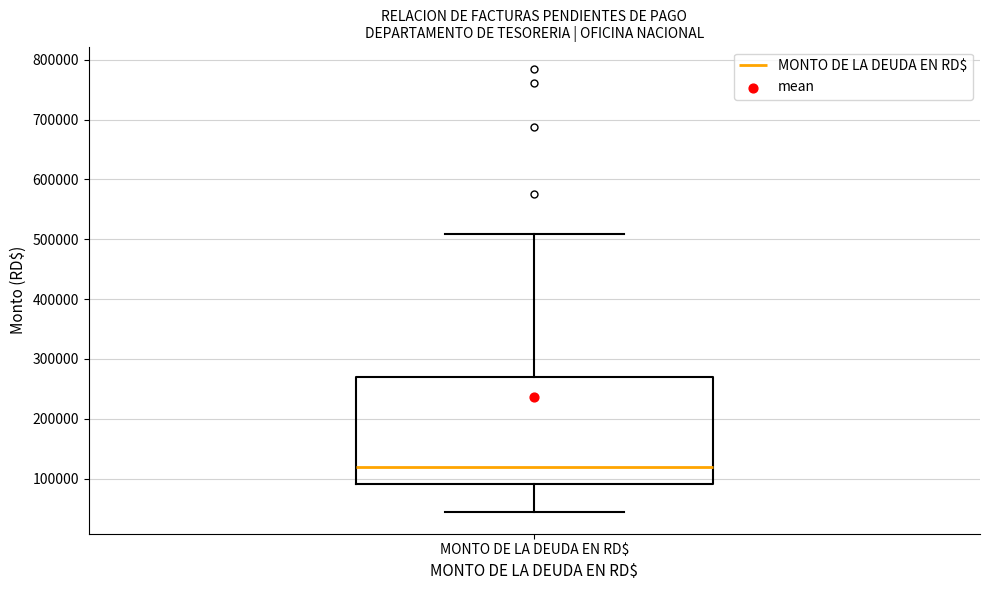

Transcribe this box plot: give where the median line is, the range the box spans, and where the two whiskers end, as read against the y-axis. The values are not printed on the chart, so give them approximately, as read against the axis.

median 120000, box 90000 to 270000, whiskers 40000 to 510000